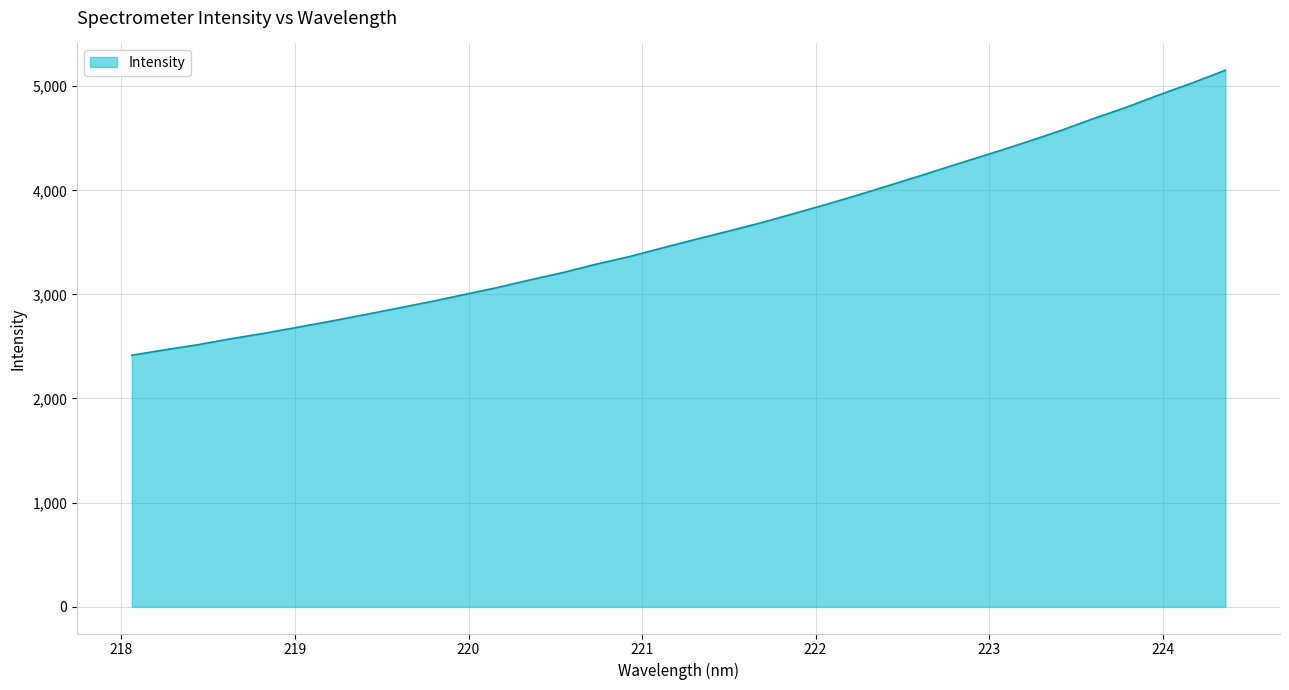

What is the greatest value displayed?

5153.1